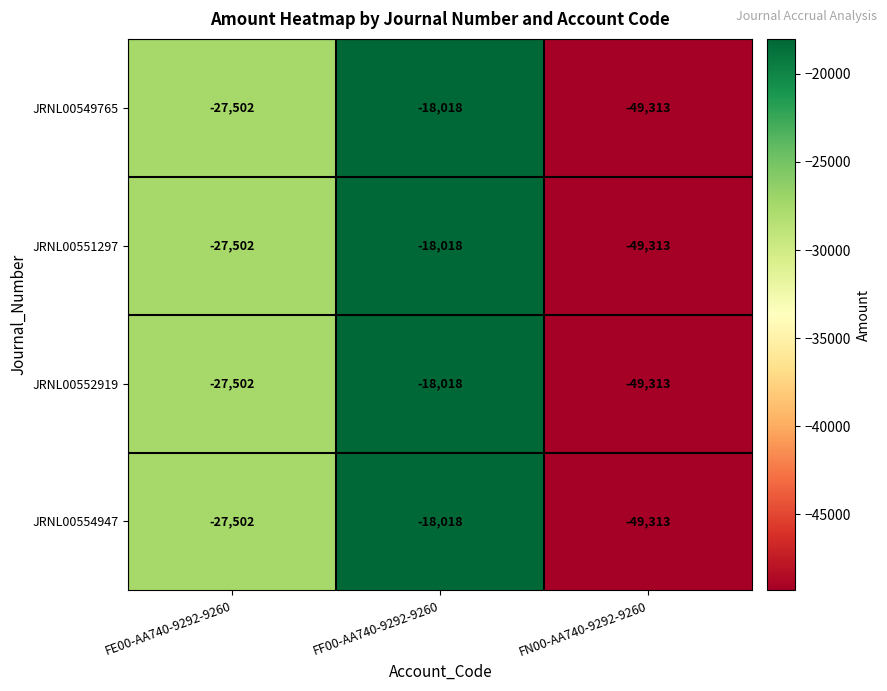

How many distinct data groups are displayed?

4